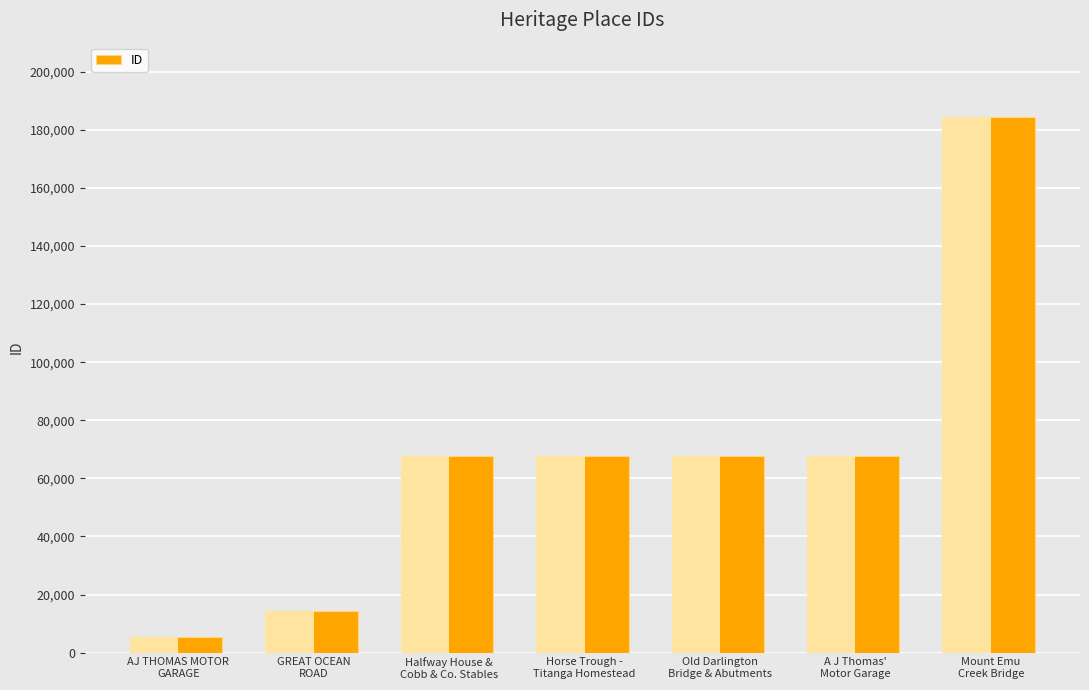

Approximately how many times larger is the value at Horse Trough -
Titanga Homestead compared to Halfway House &
Cobb & Co. Stables?

1.0